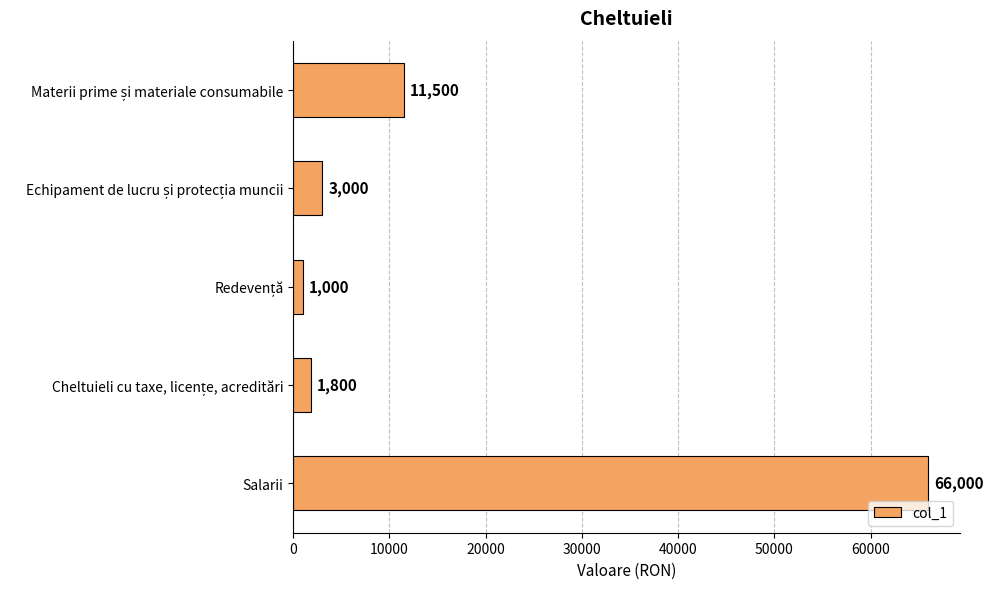

How many values are below 3000?

2